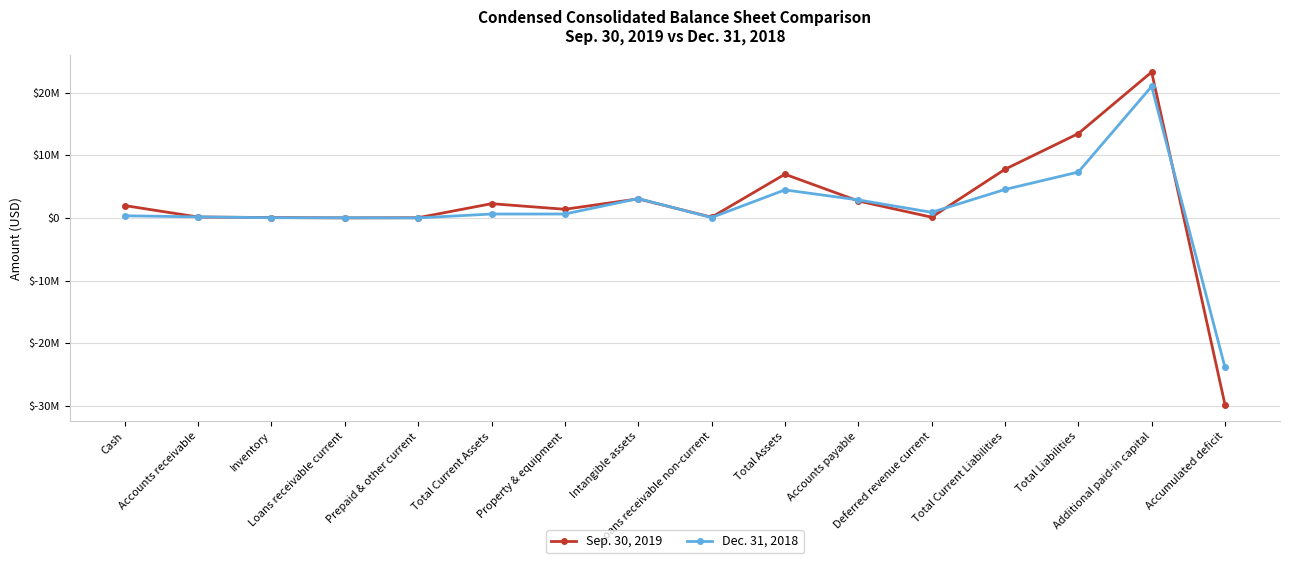

What is the label of the 2nd point from the left?

Accounts receivable